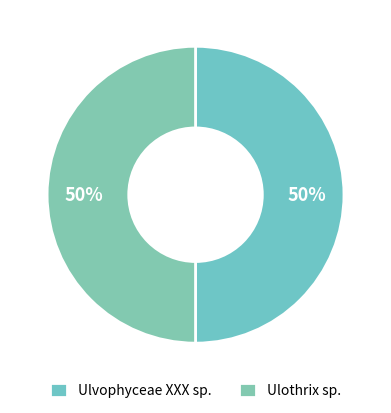

How many slices are in this pie chart?

2